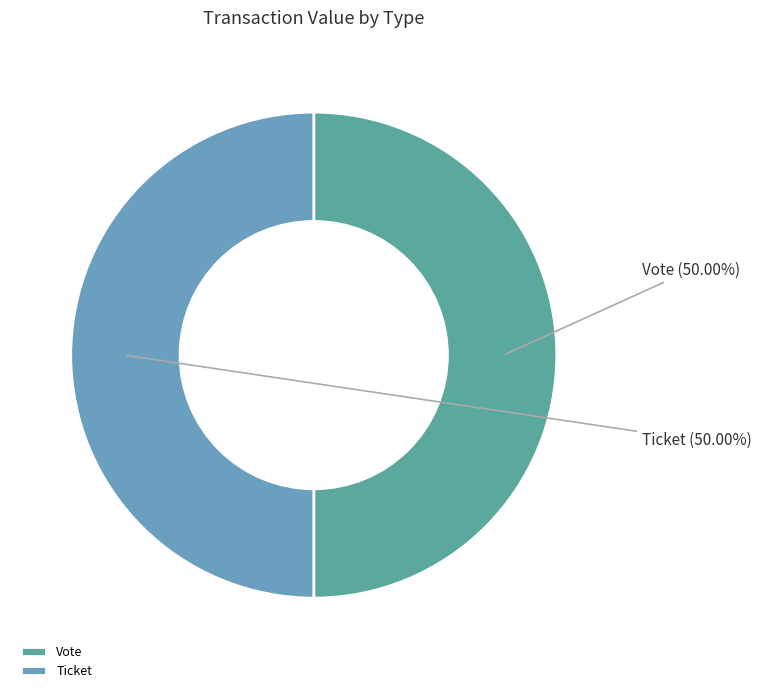

Combined, do Vote and Ticket account for over 50%?

Yes